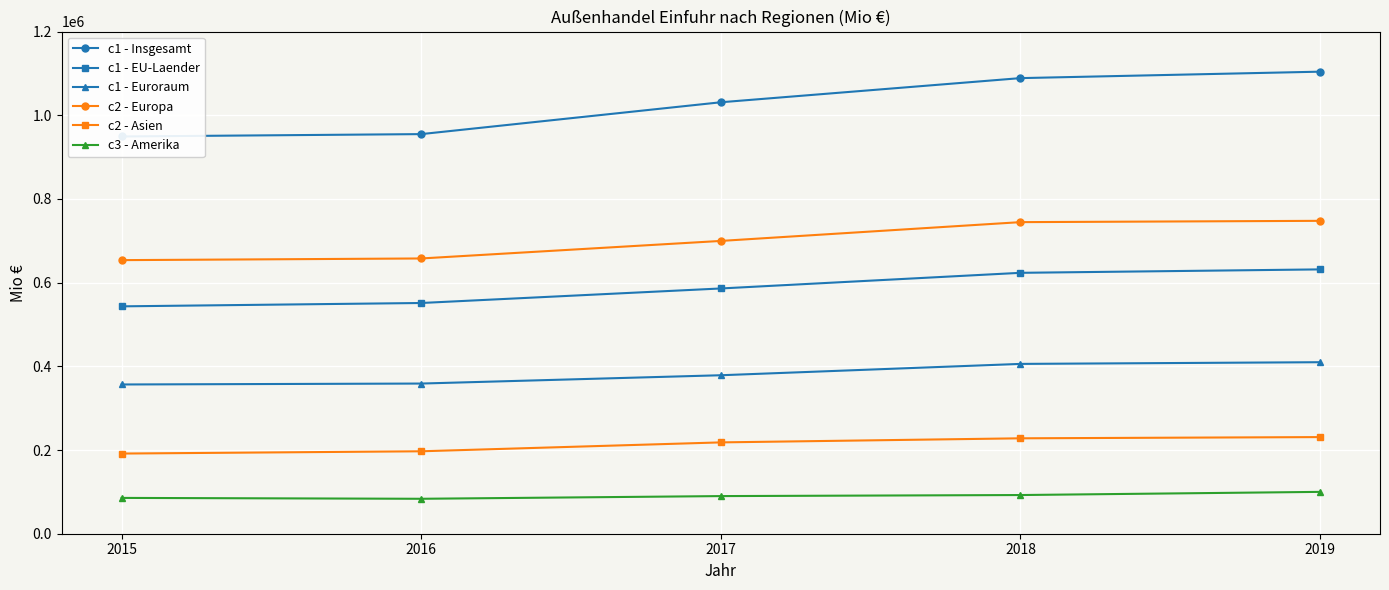

Which series changed the most between 2016 and 2019?

c1 - Insgesamt